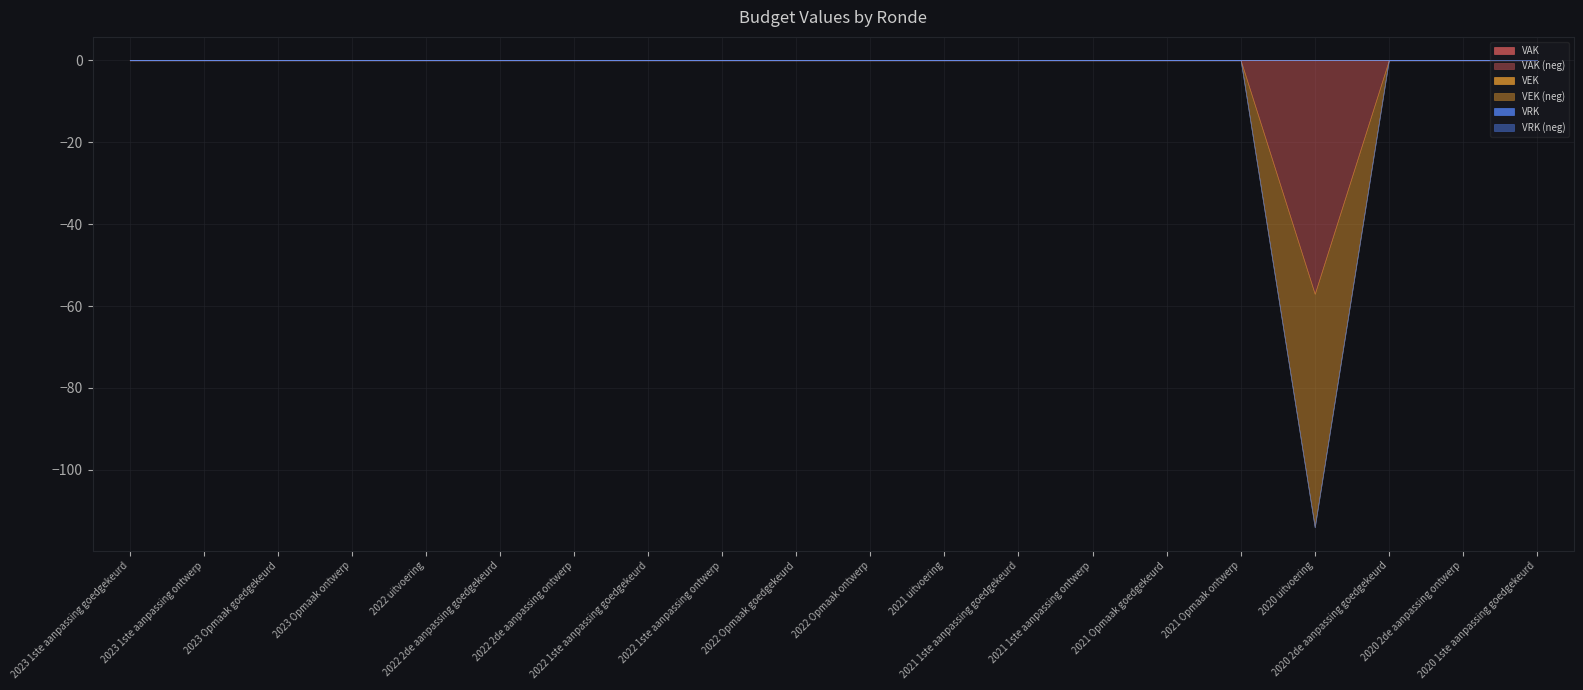

Is it true that VRK equals 0 at 2021 1ste aanpassing goedgekeurd?

True